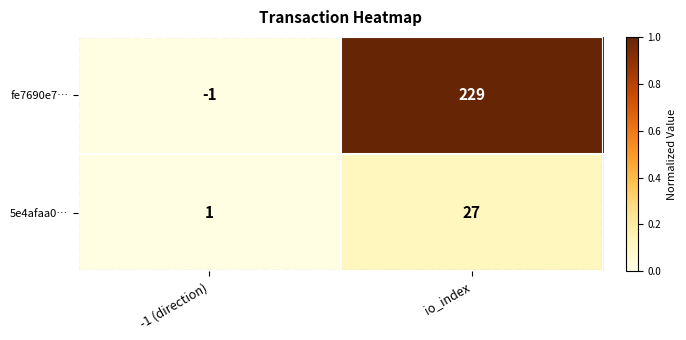

At which label is 5e4afaa0… closest to 14?

-1 (direction)